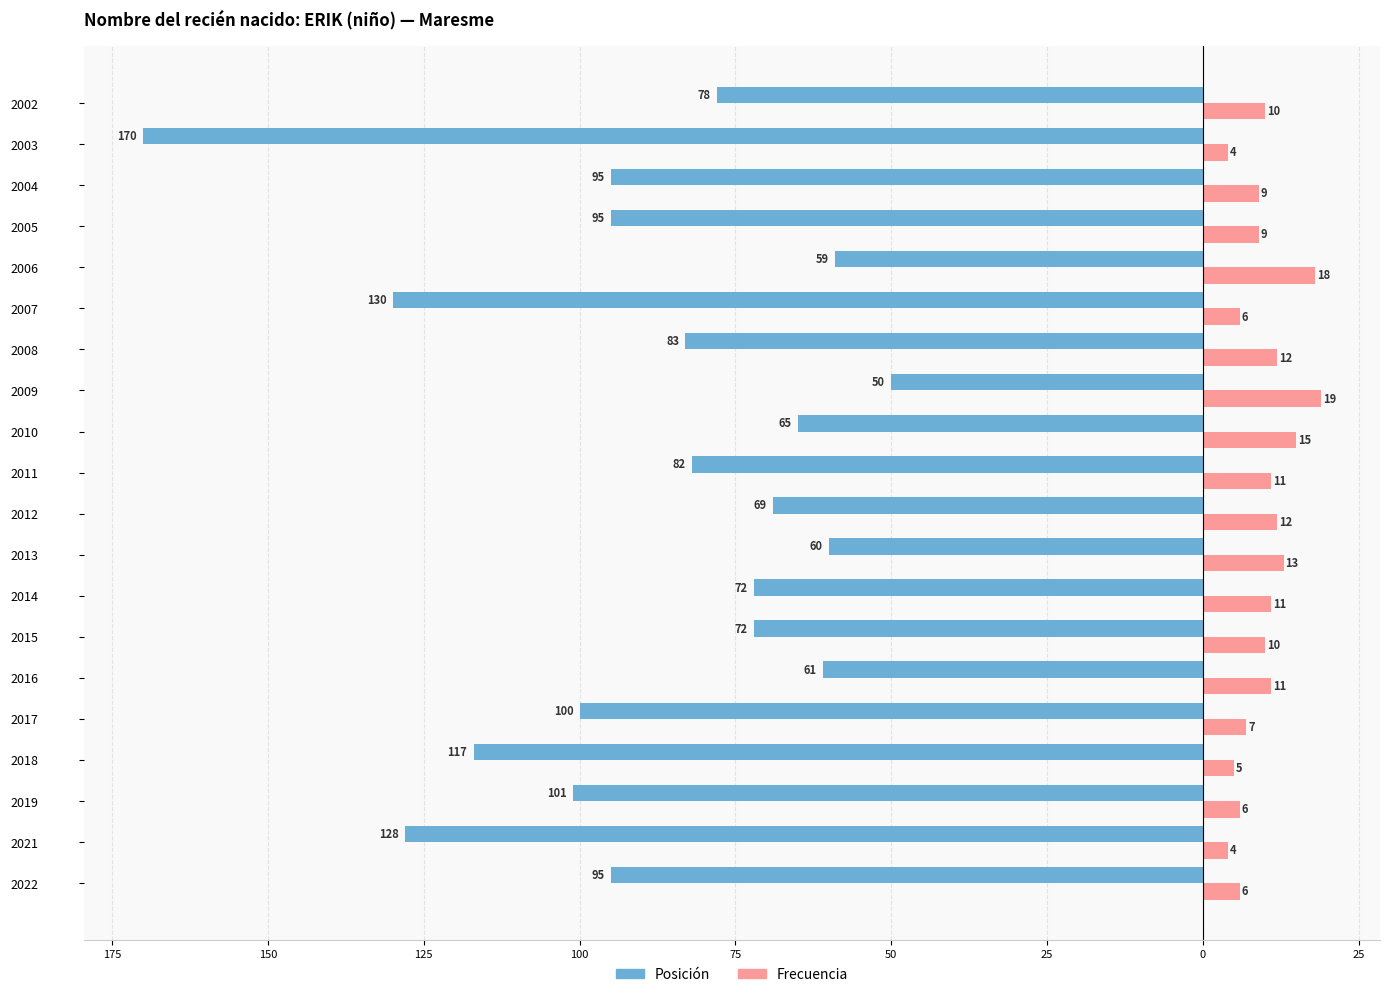

What are all the series names shown in the legend?

Posición, Frecuencia